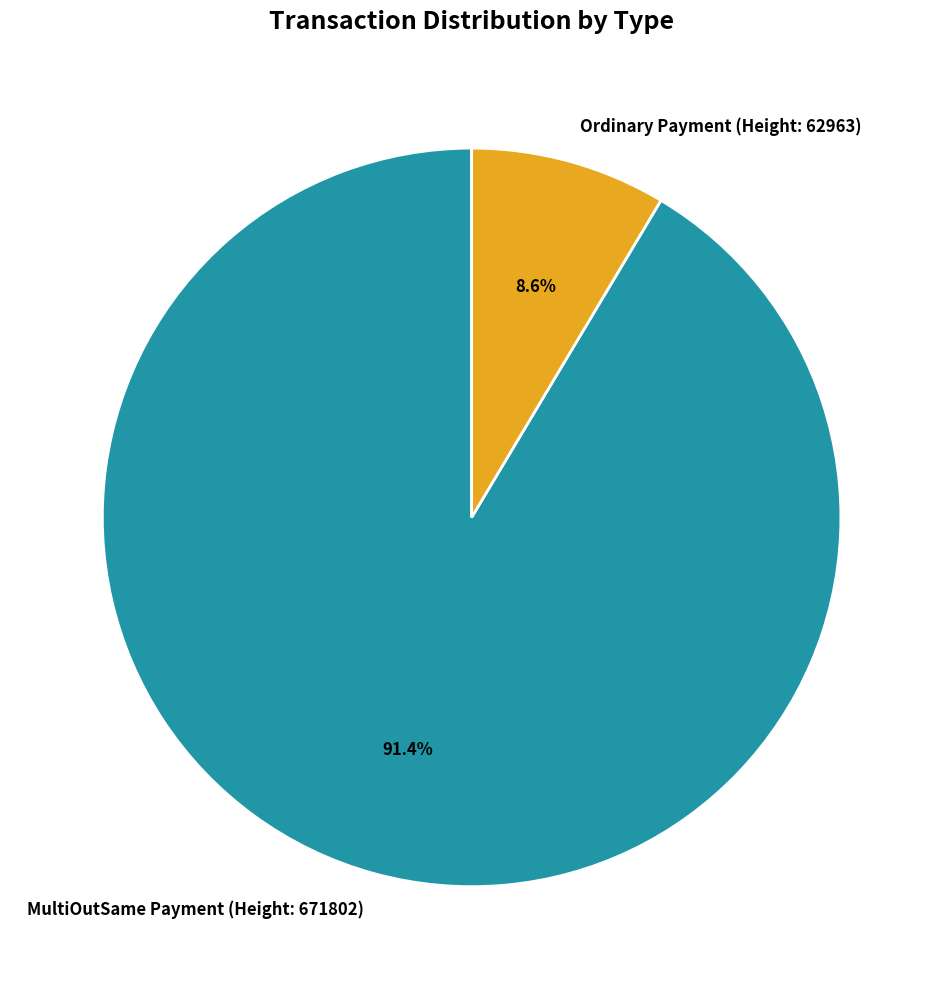

What percentage is NOT represented by MultiOutSame Payment (Height: 671802)?

8.6%